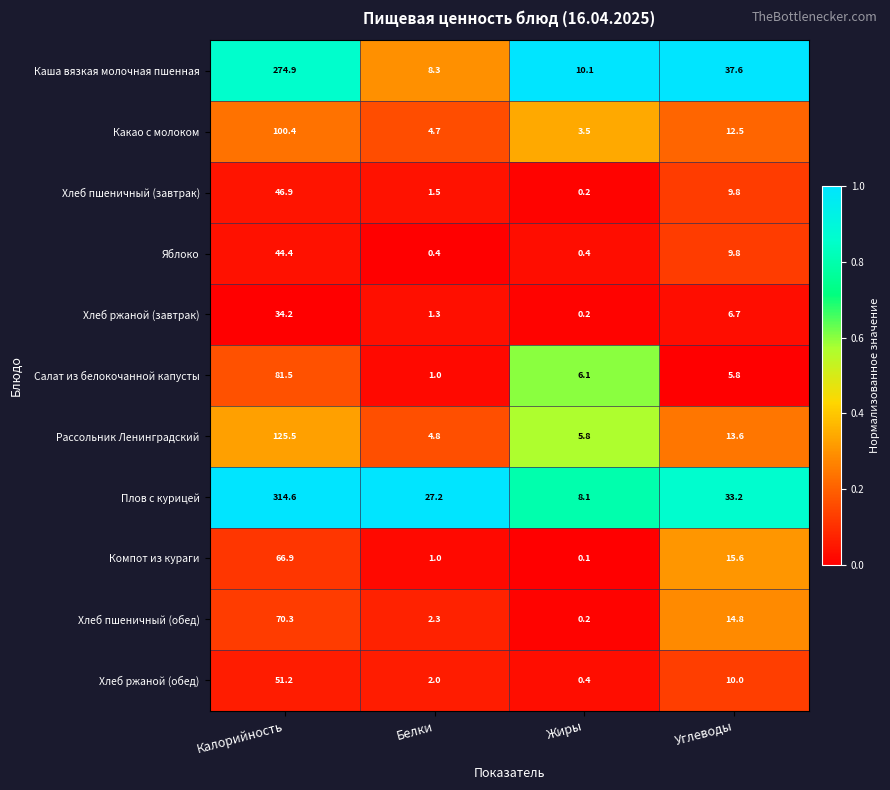

What is the average value of the Яблоко series?

13.8